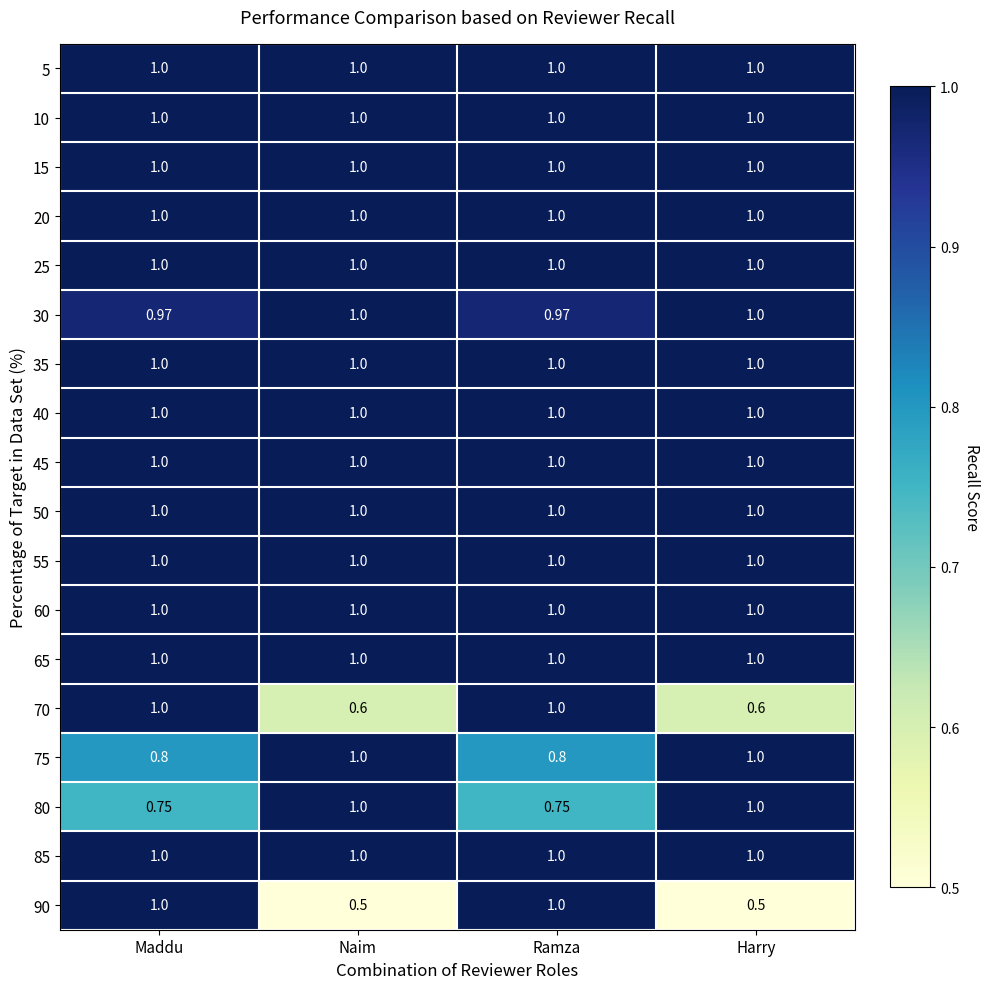

What is the total value across all series at Naim?

17.1